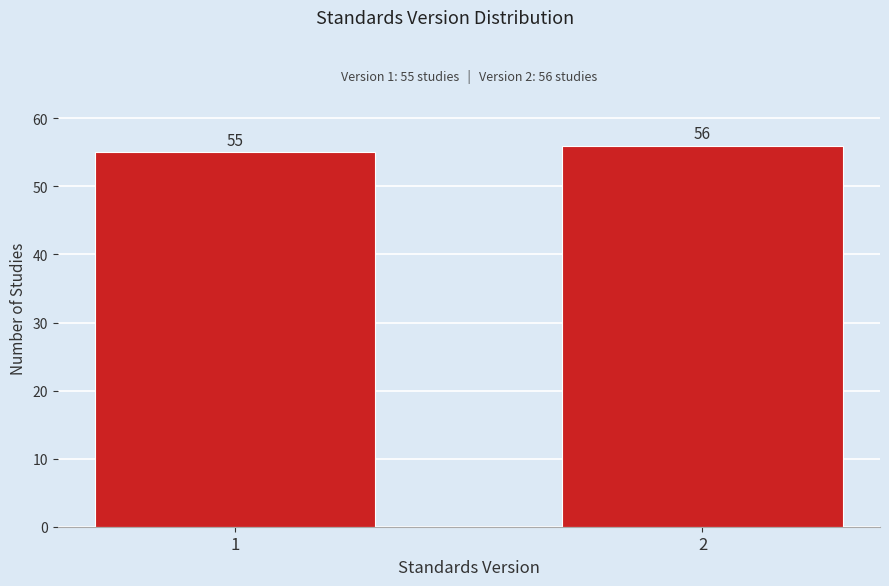

Reading left to right, transcribe all the data shown in this chart.

1=55	2=56